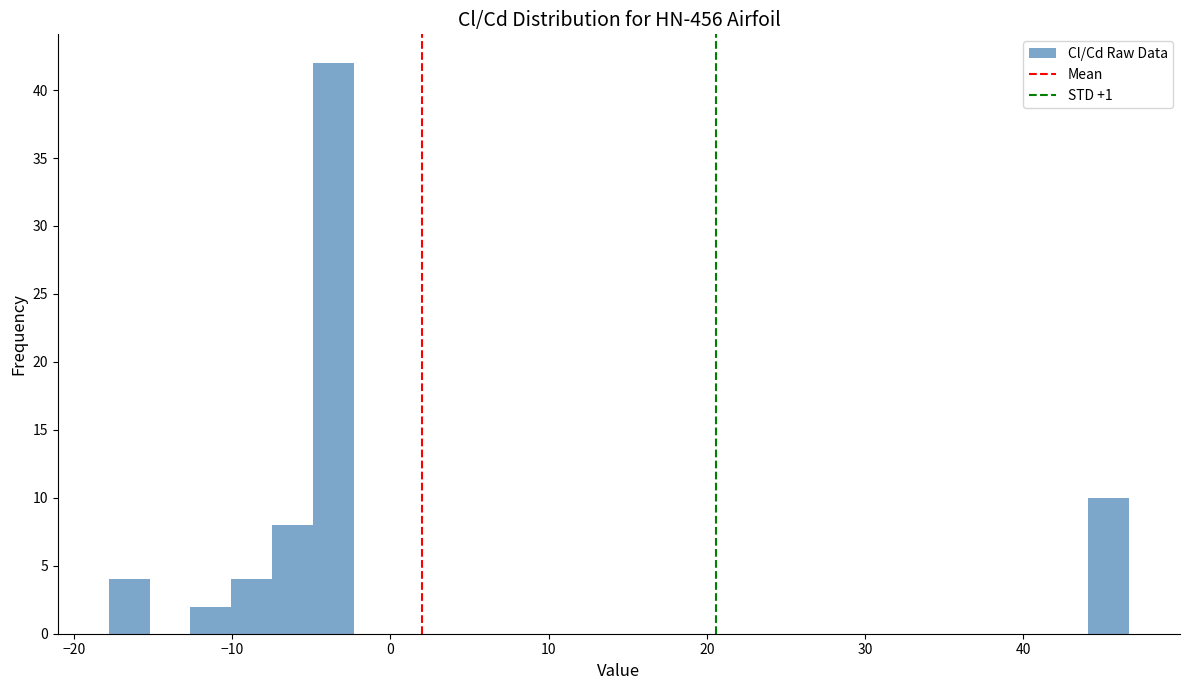

Around what value on the x-axis is the tallest bar? Give the approximate position of its centre, as read against the axis.

-4